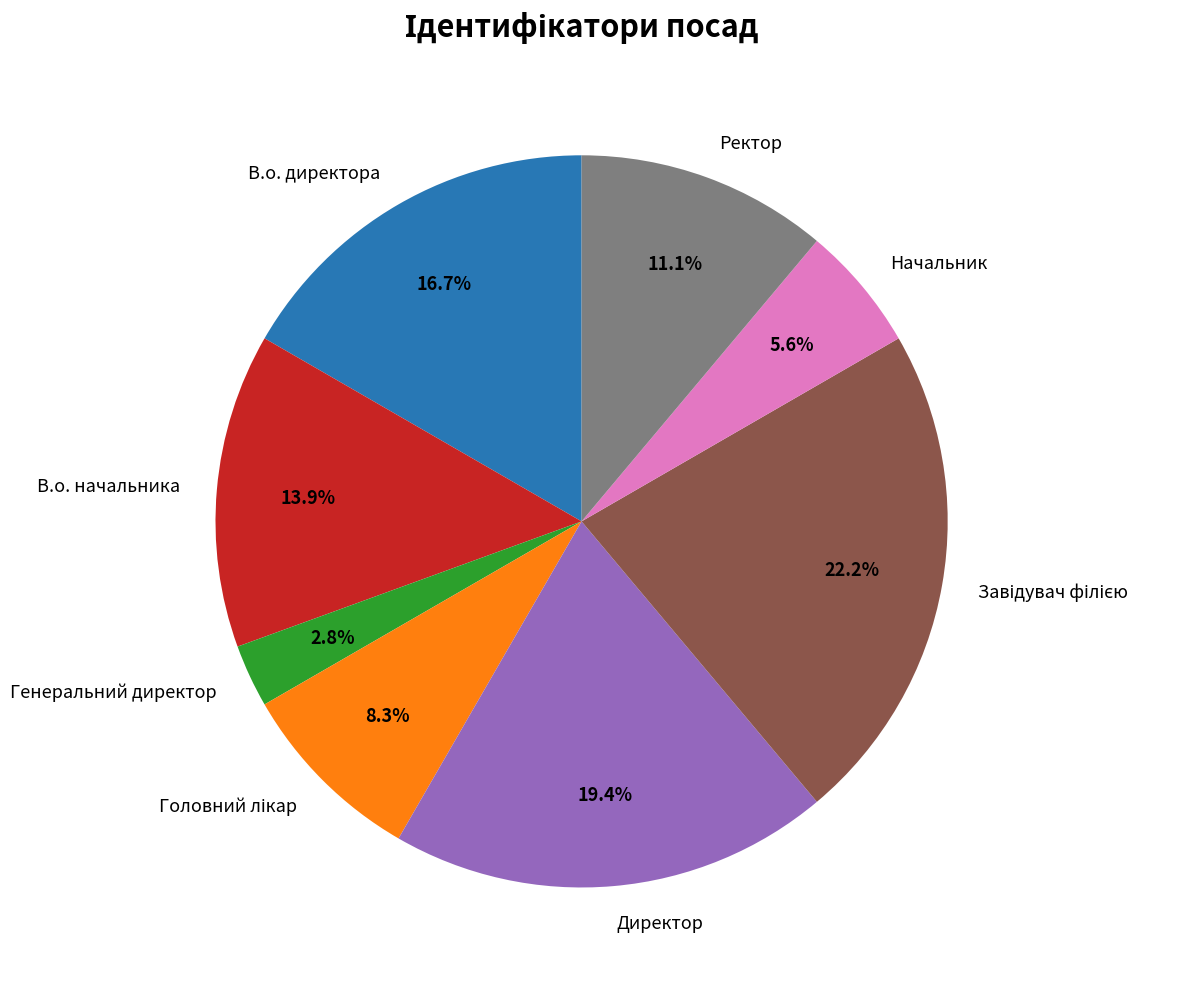

To the nearest percent, what is the average slice percentage?

12%